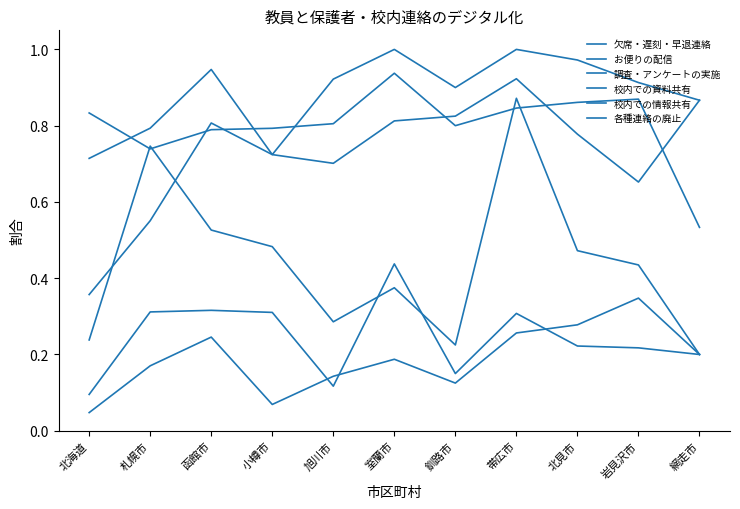

What is the difference between the second highest and second lowest values in the 校内での資料共有 series?

0.3